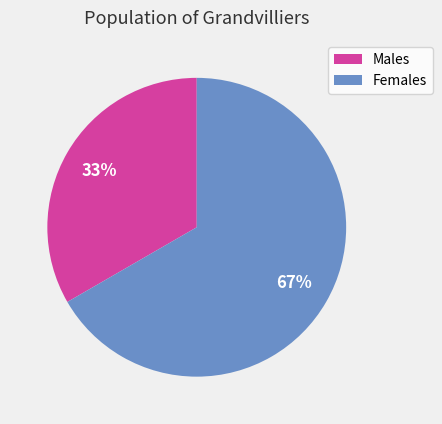

Is it true that Males is 42% of the pie?

False